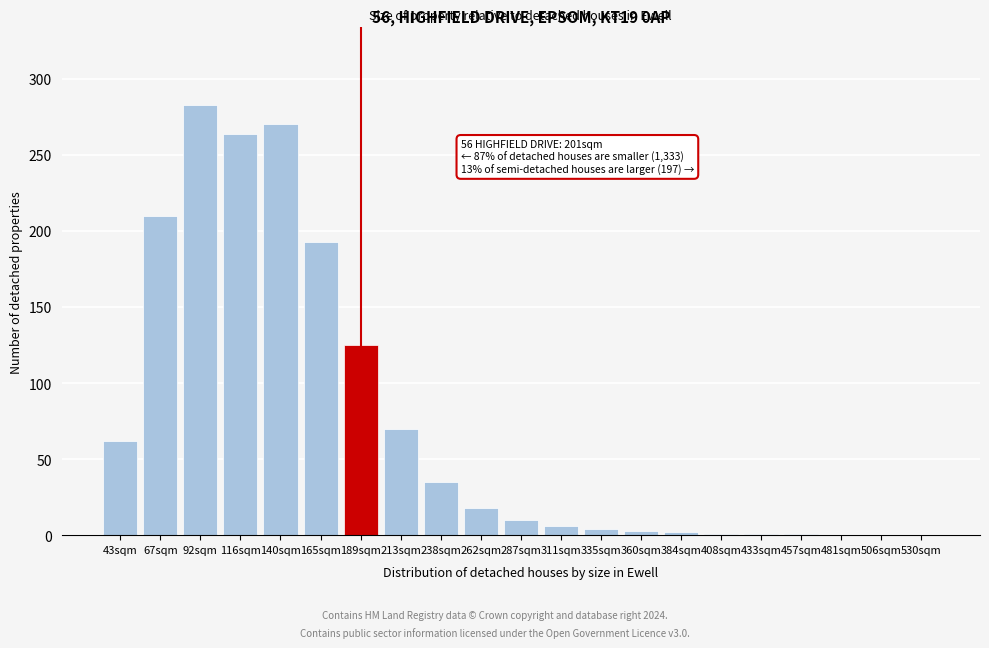

Which category has the highest value across all series?

92sqm